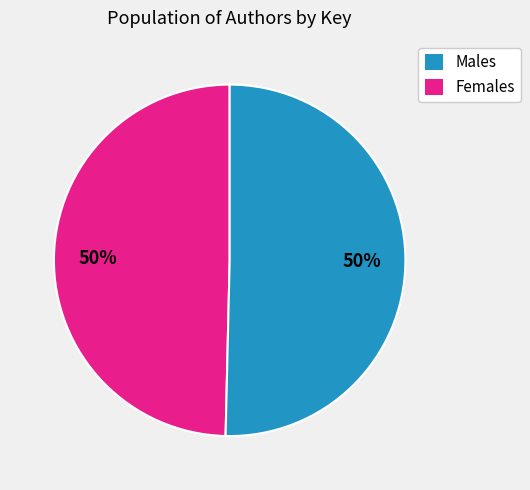

To the nearest percent, what is the average slice percentage?

50%